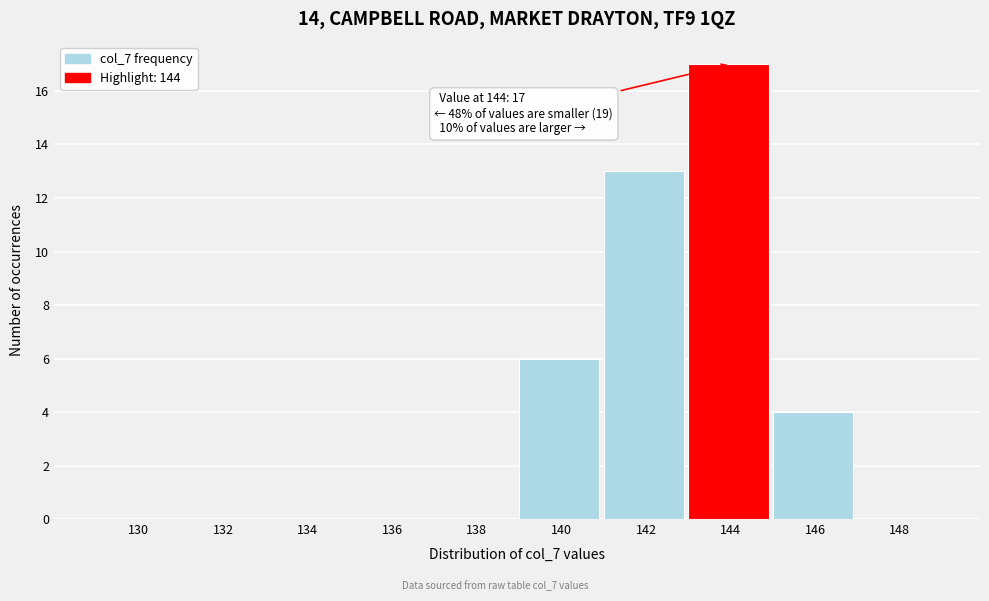

Reading left to right, extract all data points from this chart.

130=0	132=0	134=0	136=0	138=0	140=6	142=13	144=17	146=4	148=0